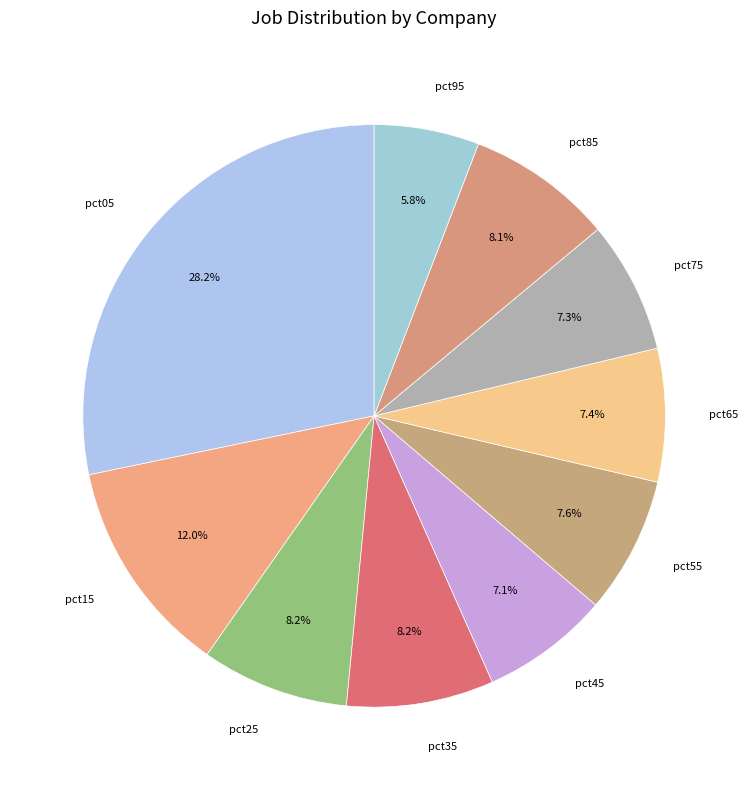

What percentage is the pct95 slice, to the nearest percent?

6%